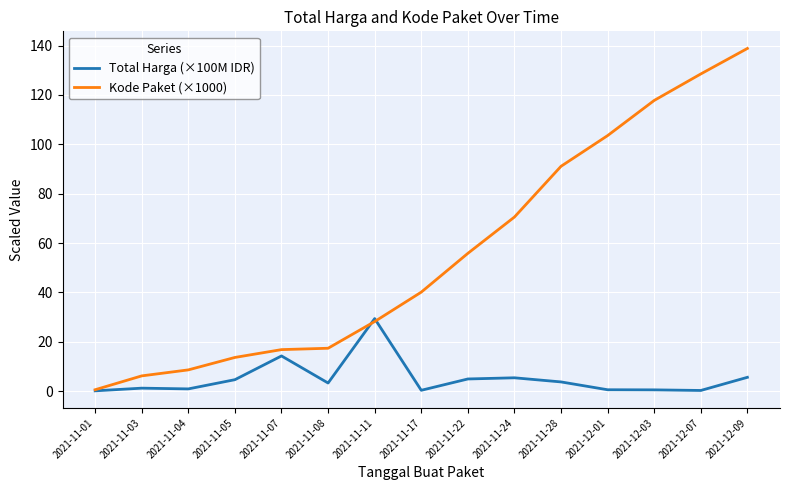

At which category does the chart reach its peak across all series?

2021-12-09